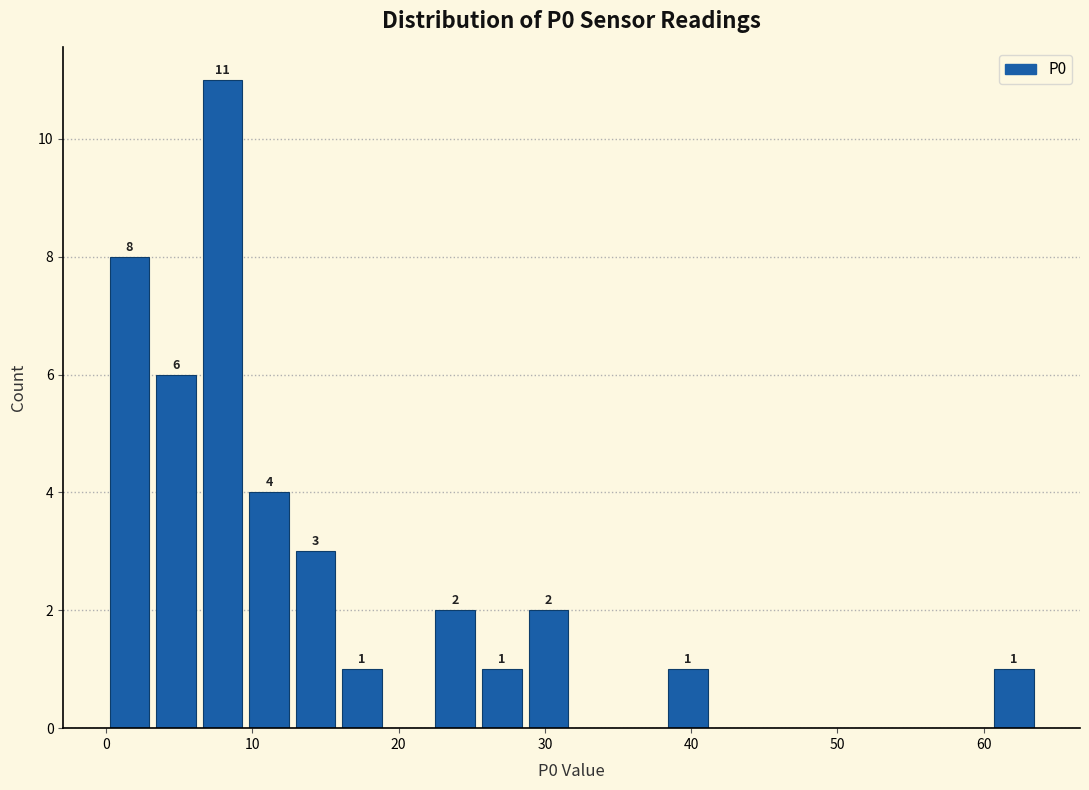

Around what value on the x-axis is the tallest bar? Give the approximate position of its centre, as read against the axis.

8